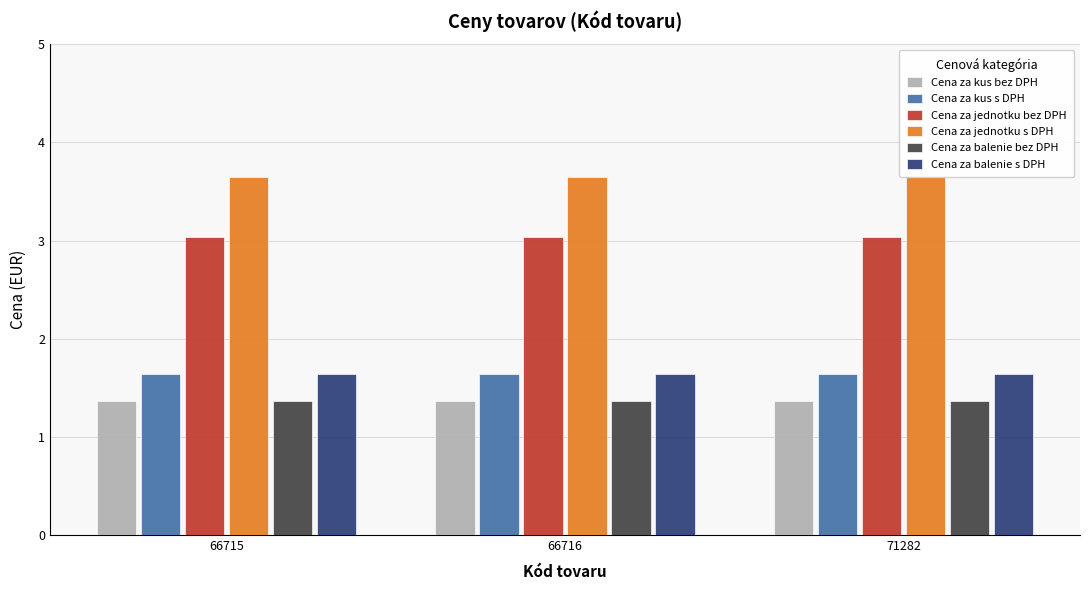

True or false: Cena za kus bez DPH has a value of 1.4 at 71282.

True